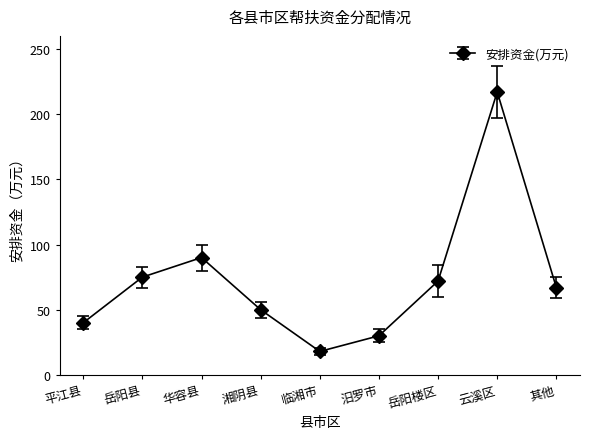

Reading left to right, what are all the values shown in this chart?

平江县=40	岳阳县=75	华容县=90	湘阴县=50	临湘市=18	汨罗市=30	岳阳楼区=72	云溪区=217	其他=67